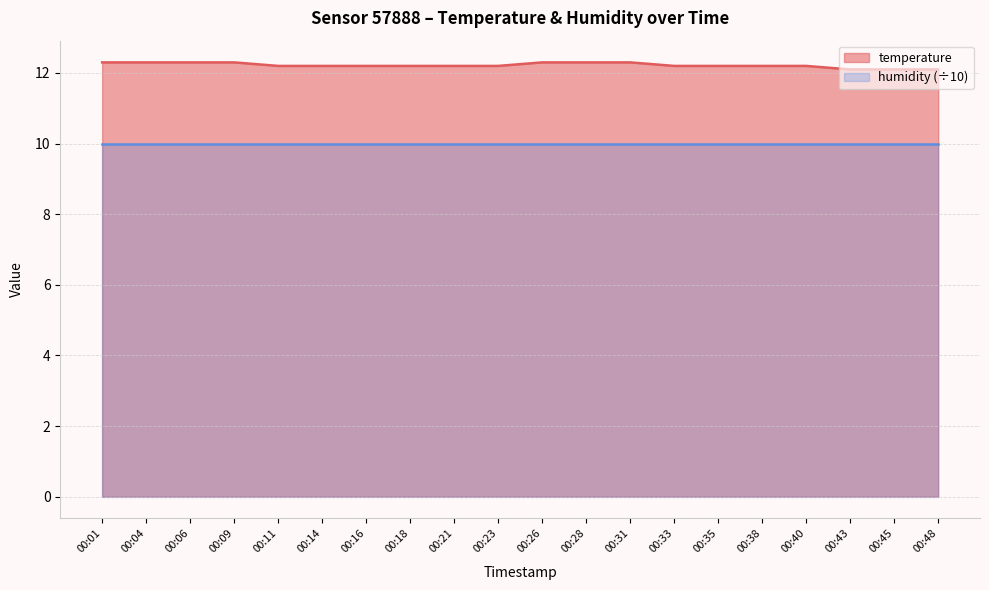

Is it true that the value at 00:31 is 4.1?

False